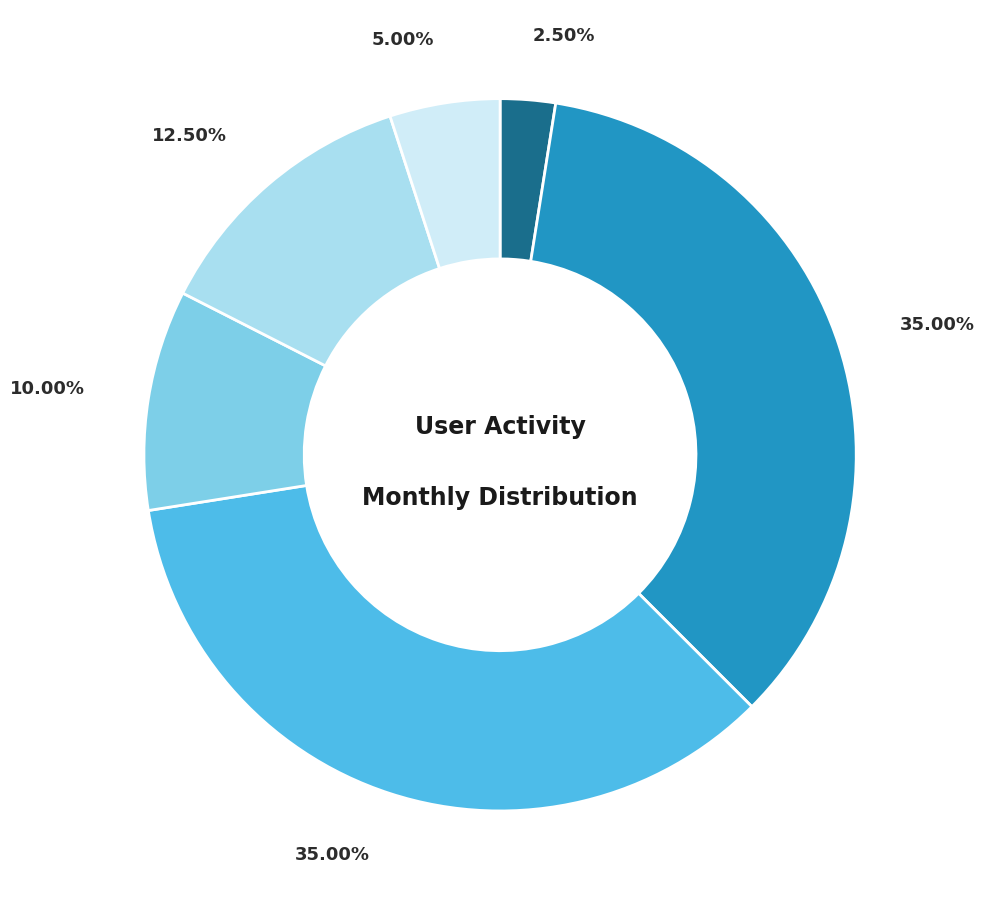

Is there any slice that represents more than half of the pie?

No